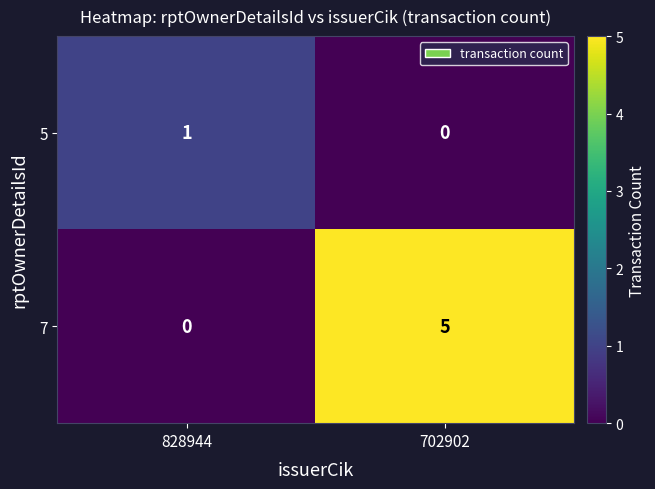

What is the total value across all series at 702902?

5